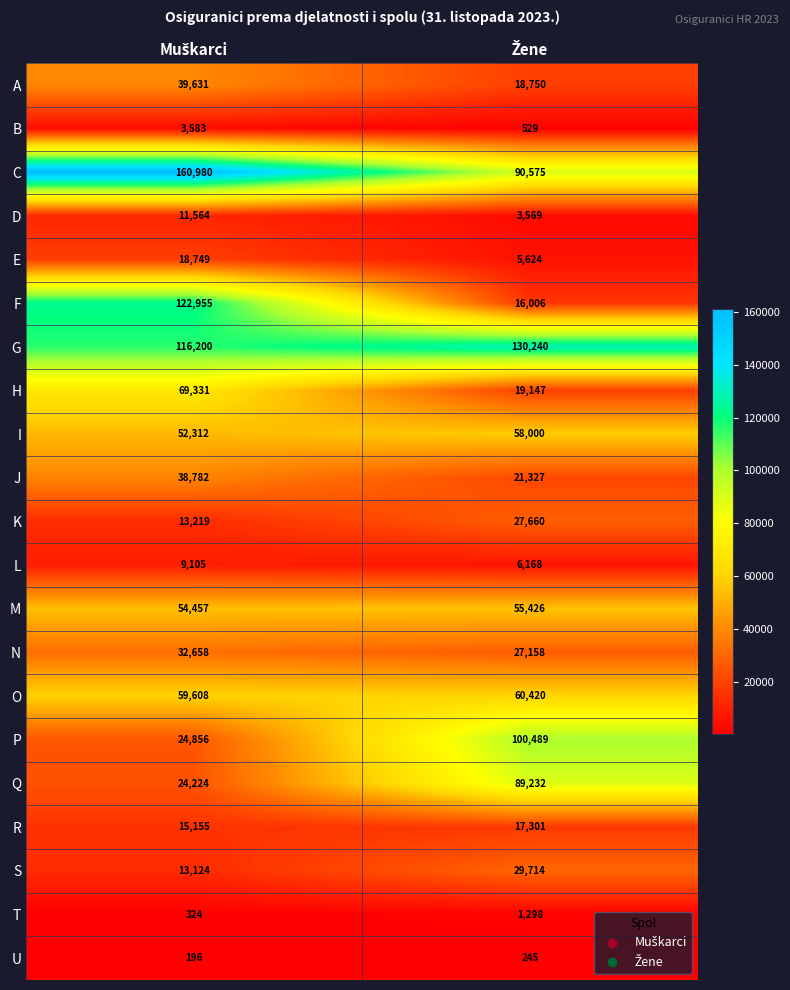

What is the minimum value shown in the chart?

196